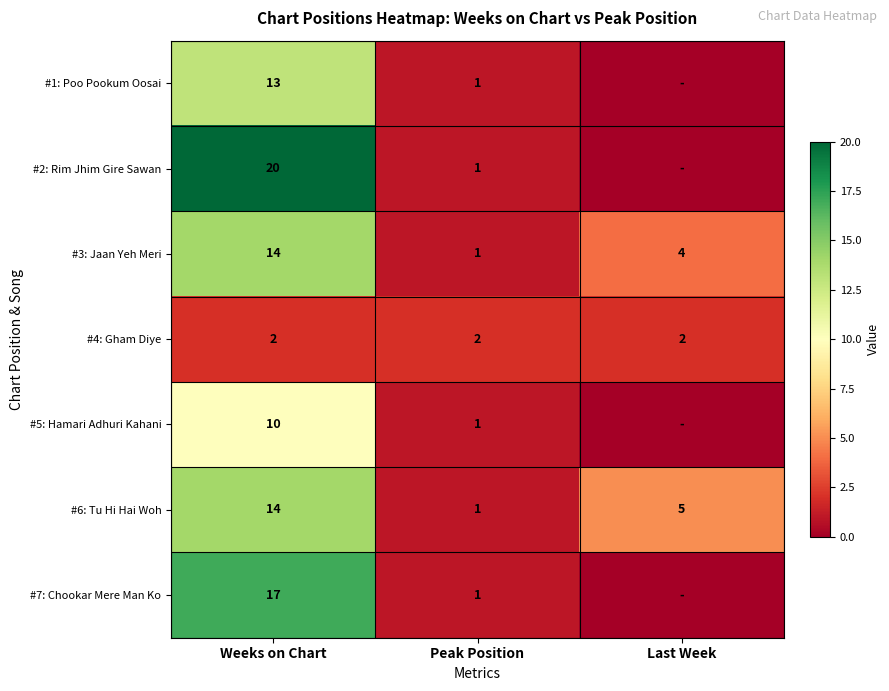

At which category does the chart reach its minimum across all series?

Last Week